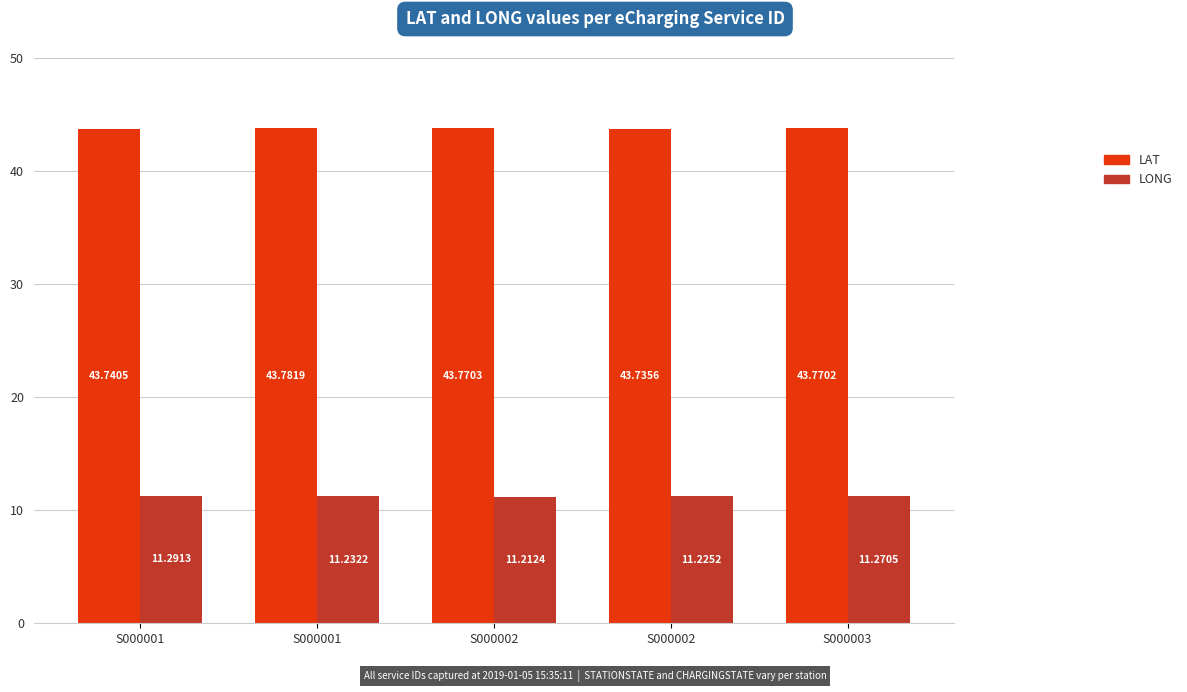

How many groups of bars are there?

5